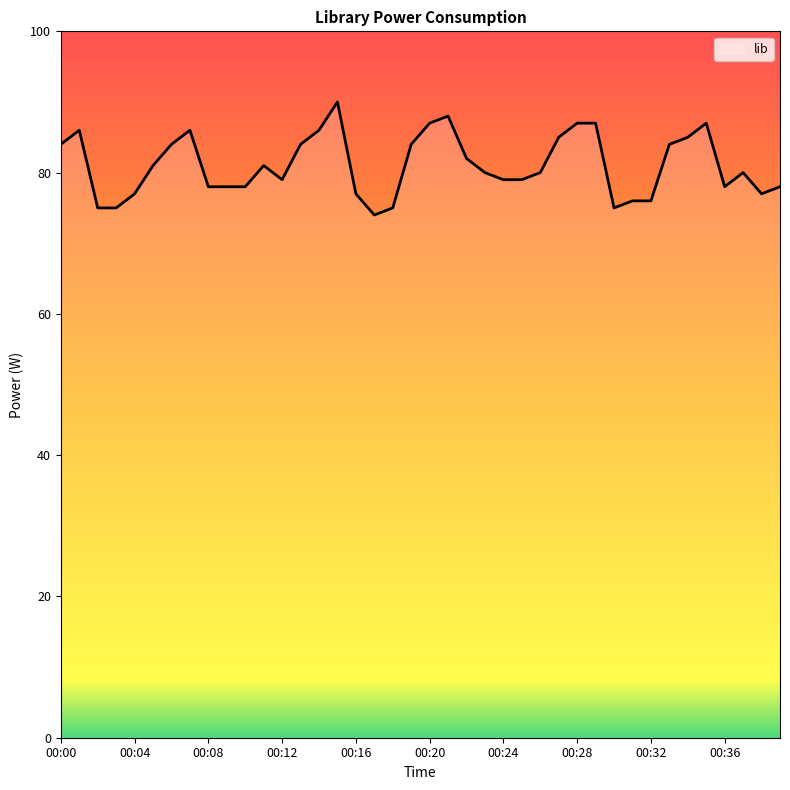

What is the difference between the maximum and minimum values?

16